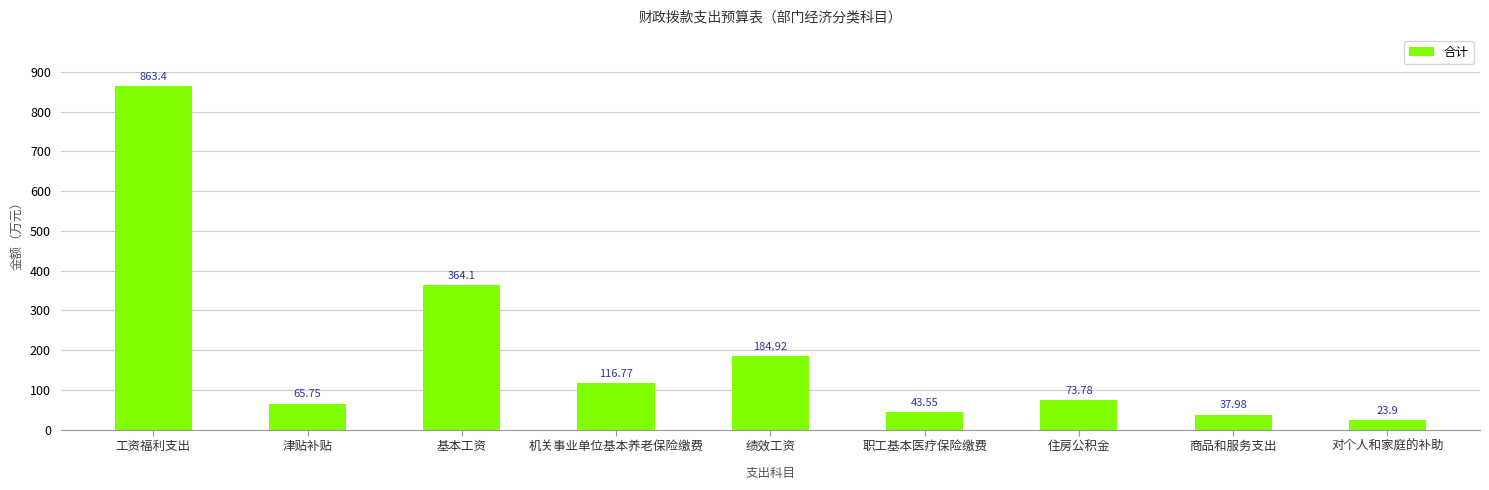

What is the difference between the maximum and second lowest values?

825.4